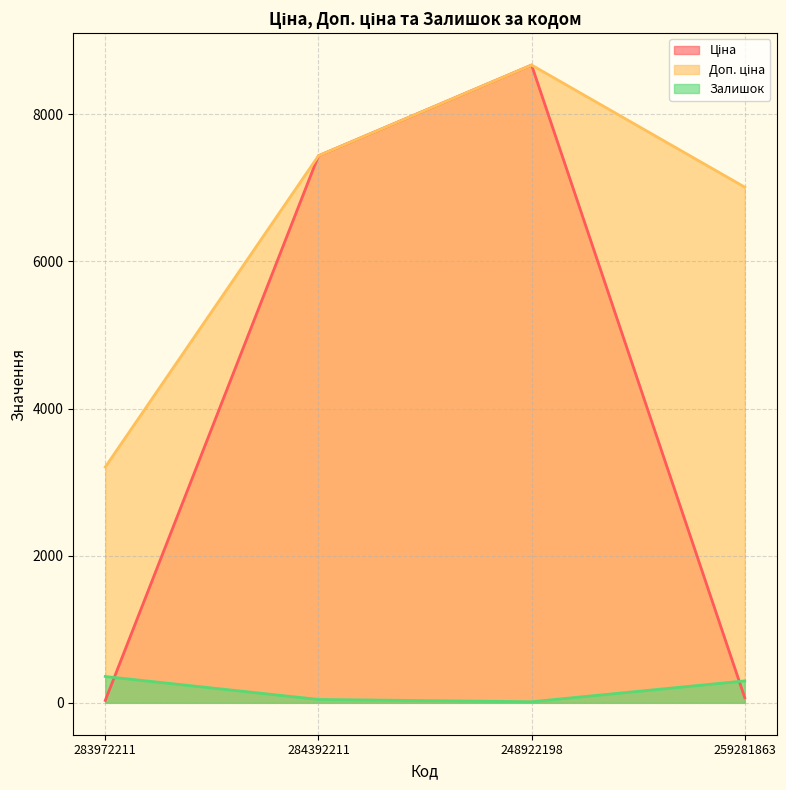

What is the value of the Доп. ціна point at the 4th from the left?

7010.0